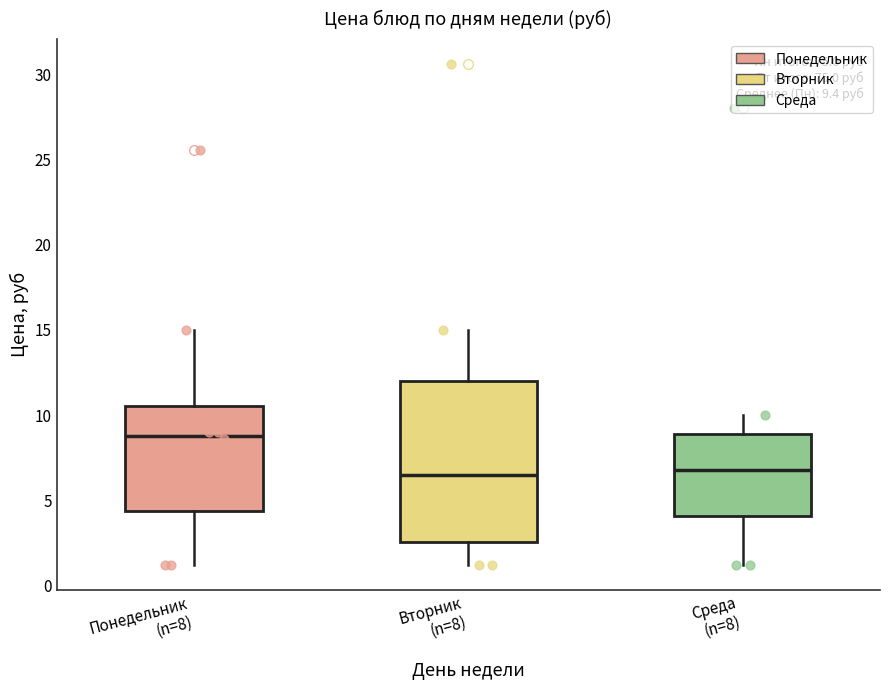

Which box is the tallest, from its lower edge to its upper edge?

Вторник (n=8)